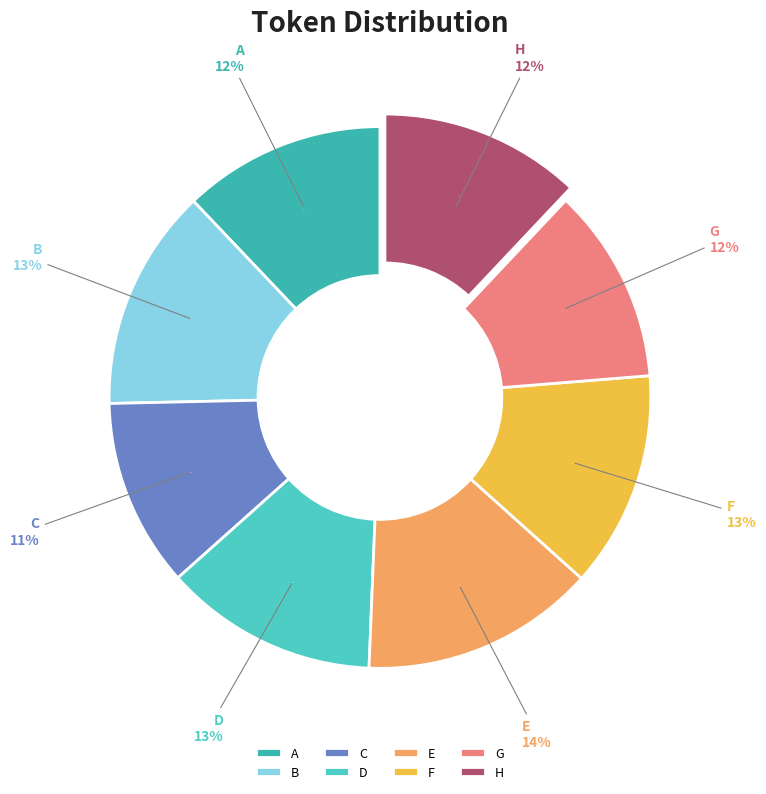

To the nearest percent, what portion does G represent?

12%